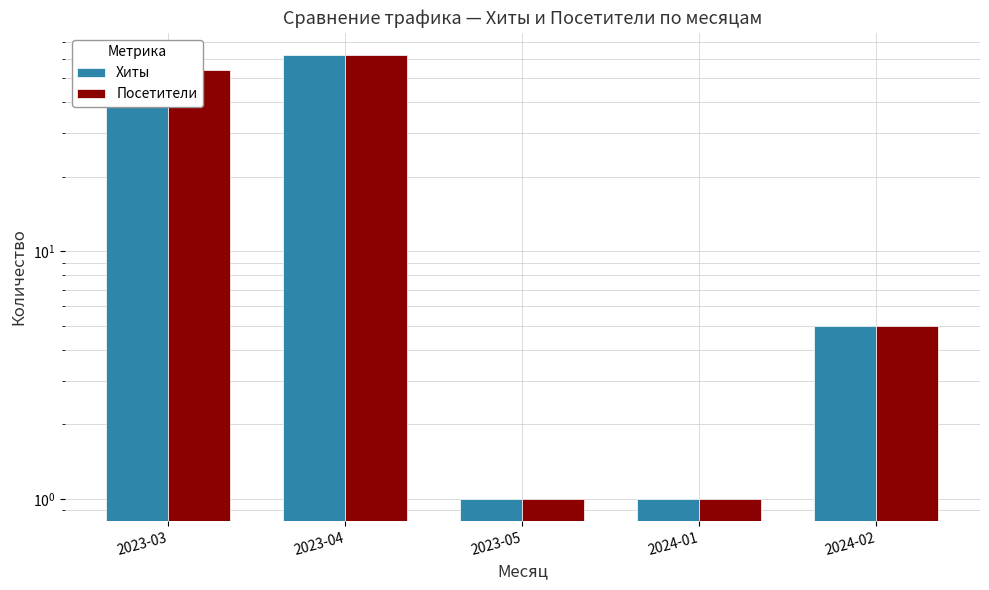

Are the bars horizontal?

No